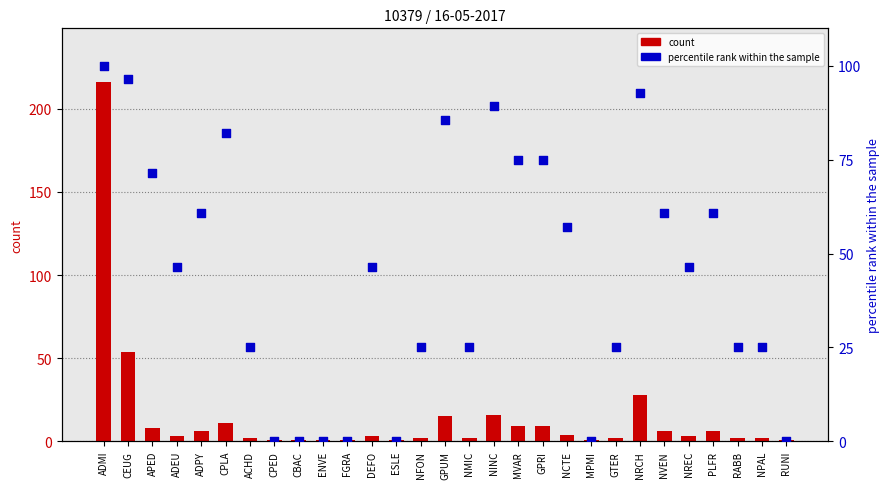

What are all the series names shown in the legend?

count, percentile rank